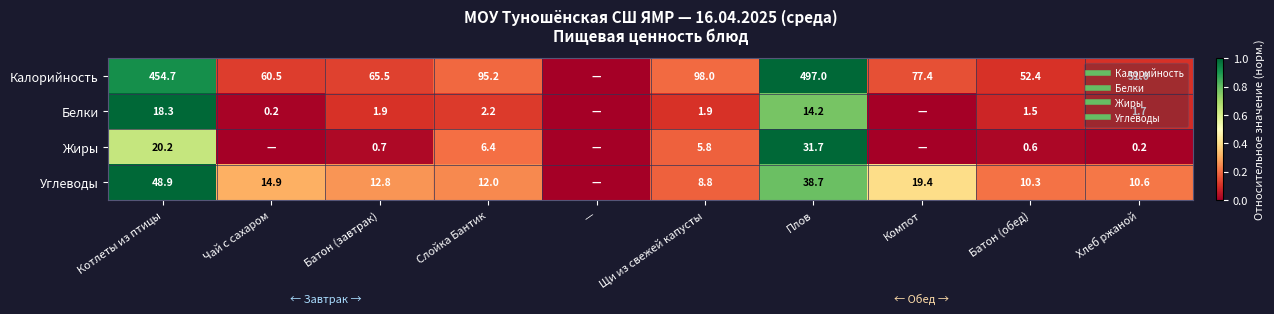

Which series has the largest range (max minus min)?

Калорийность